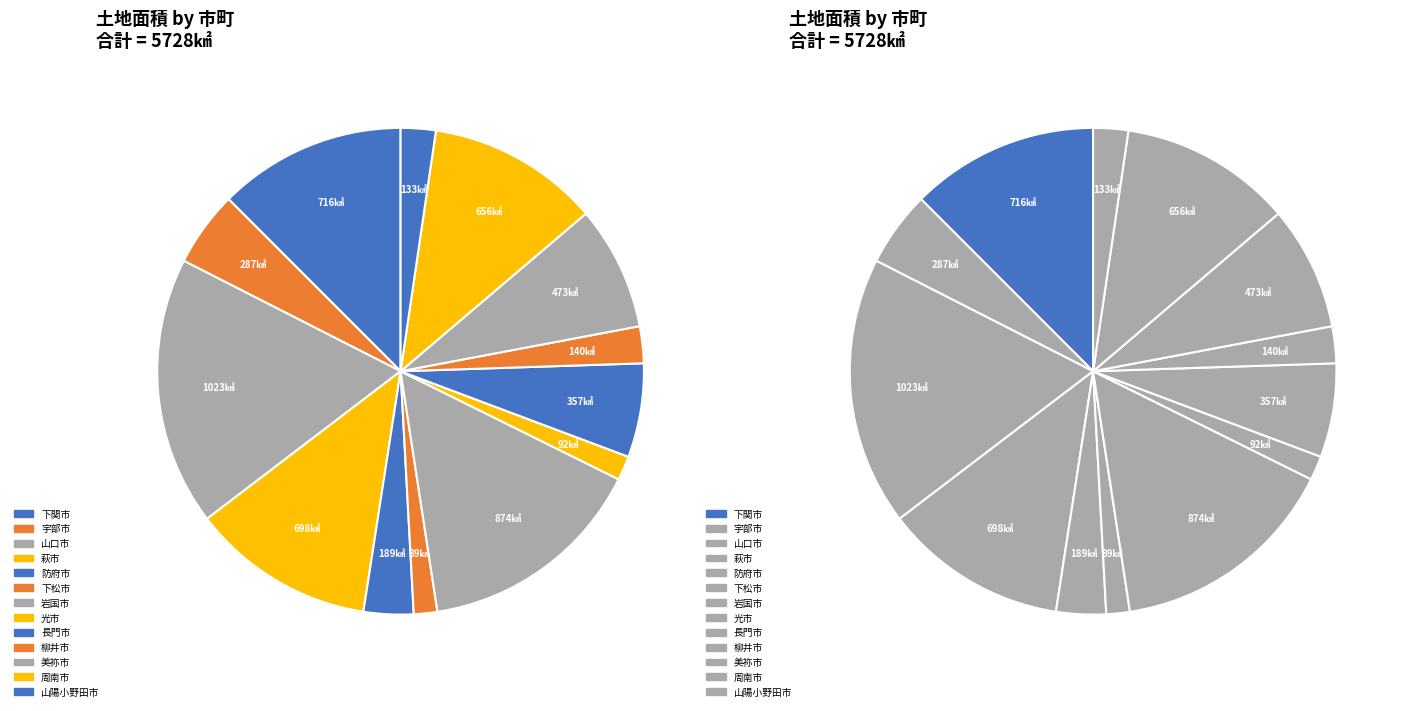

Do 山口市 and 下関市 together represent more than half of the pie?

No